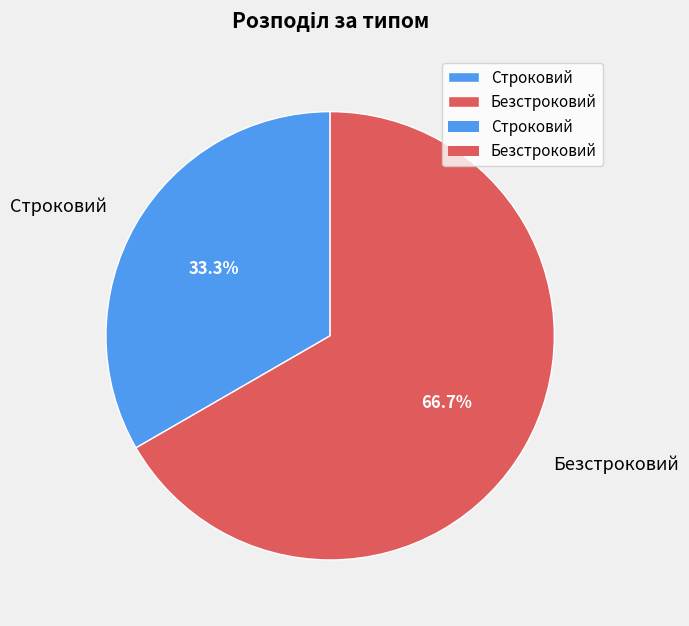

Combined, what portion of the pie is Строковий and Безстроковий?

100.0%